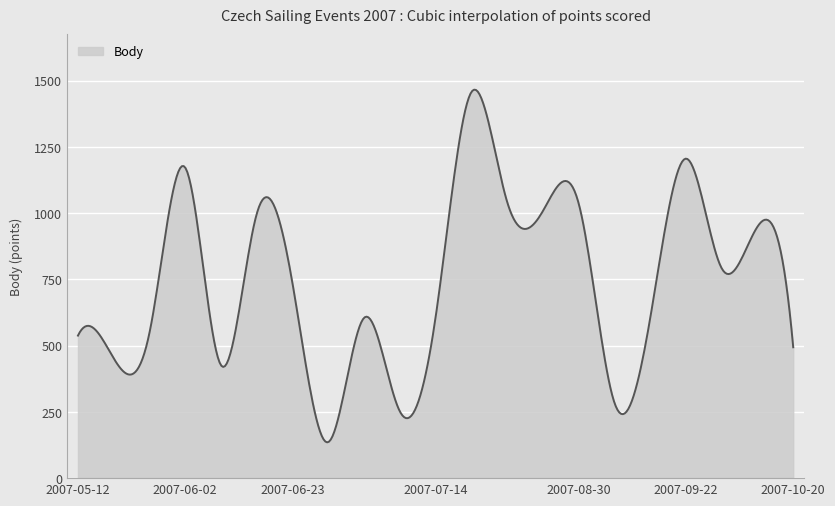

What is the maximum value shown in the chart?

1466.2